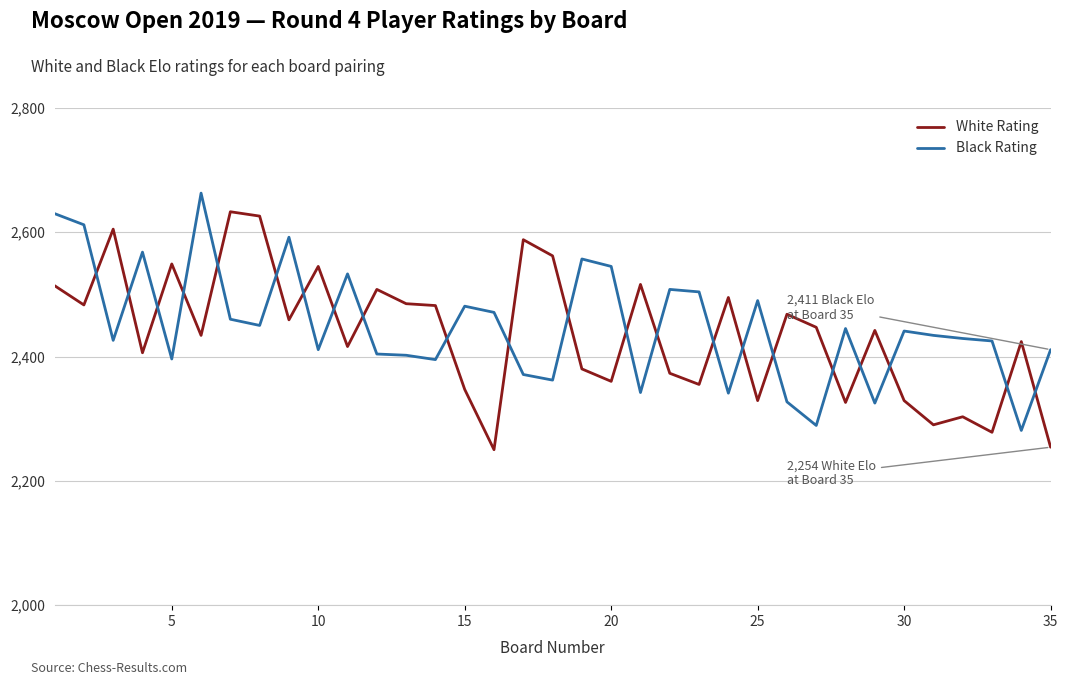

How many values in the White Rating series are below 2442?

17